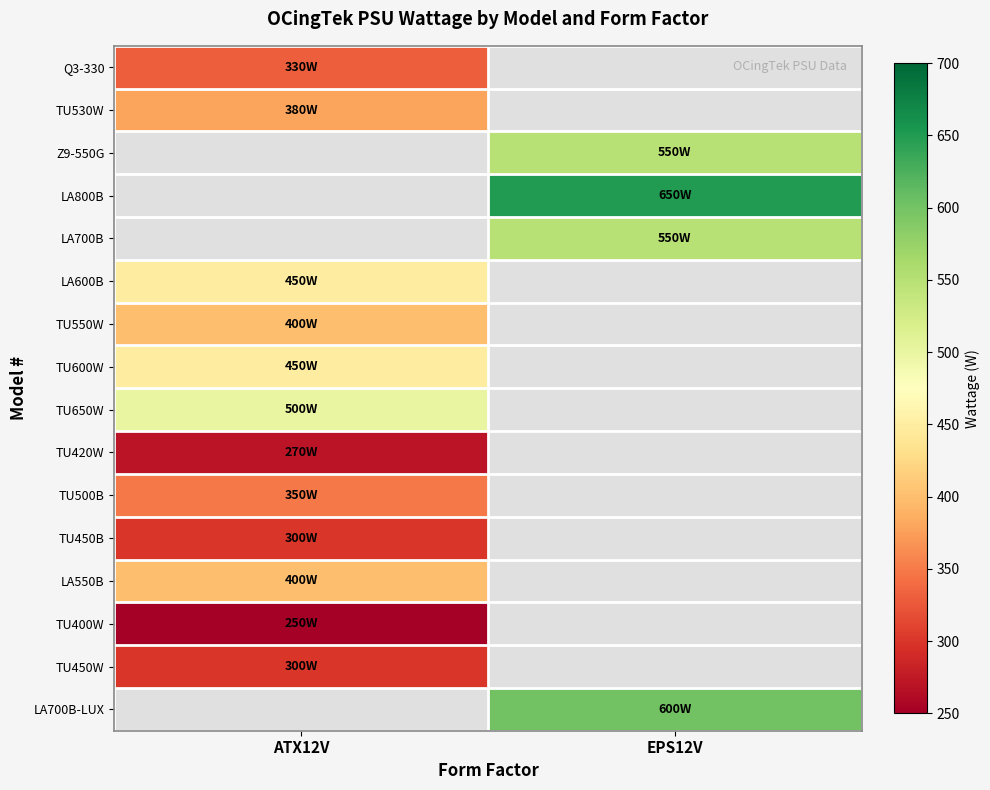

At how many categories does at least one series exceed 612?

1